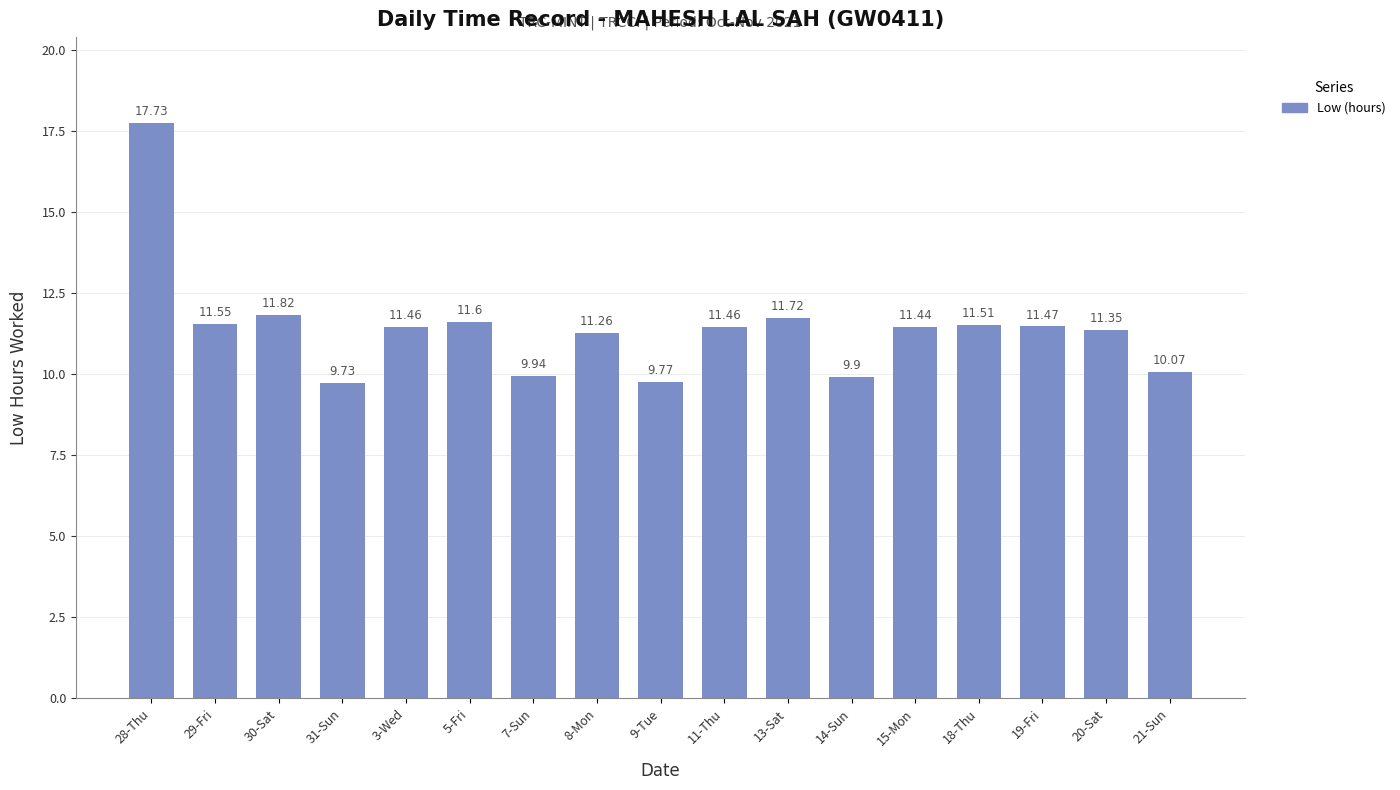

The chart shows a value of 9.9 at 7-Sun. True or false?

True